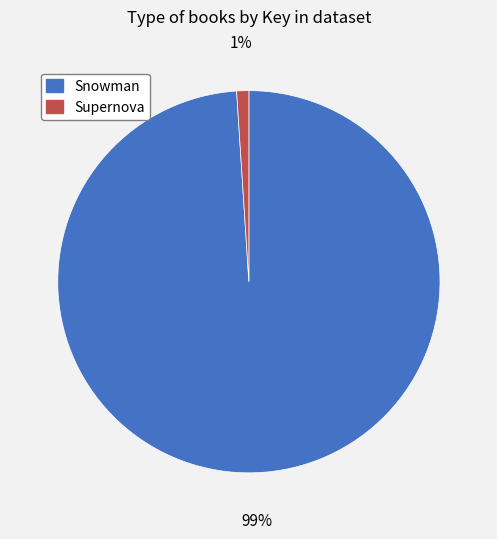

To the nearest percent, what portion does Snowman represent?

99%